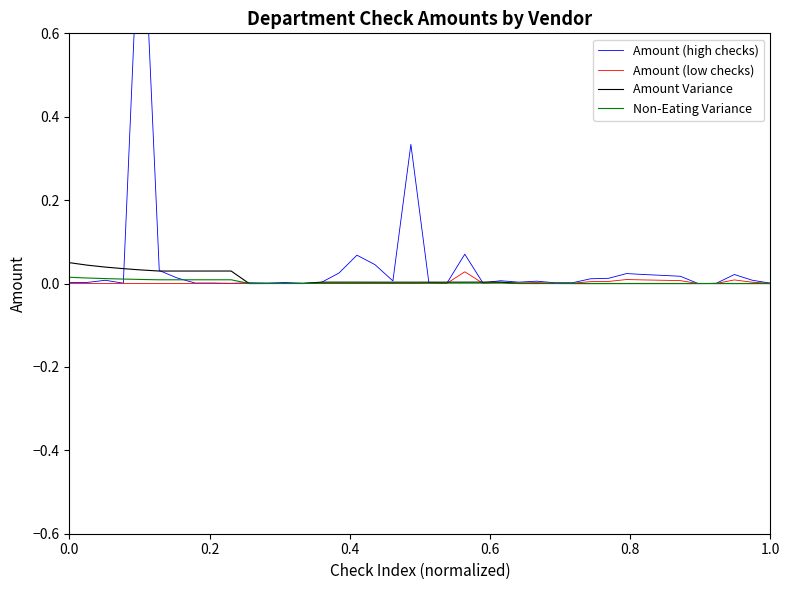

True or false: Non-Eating Variance has a value of 0.0 at 26.

True